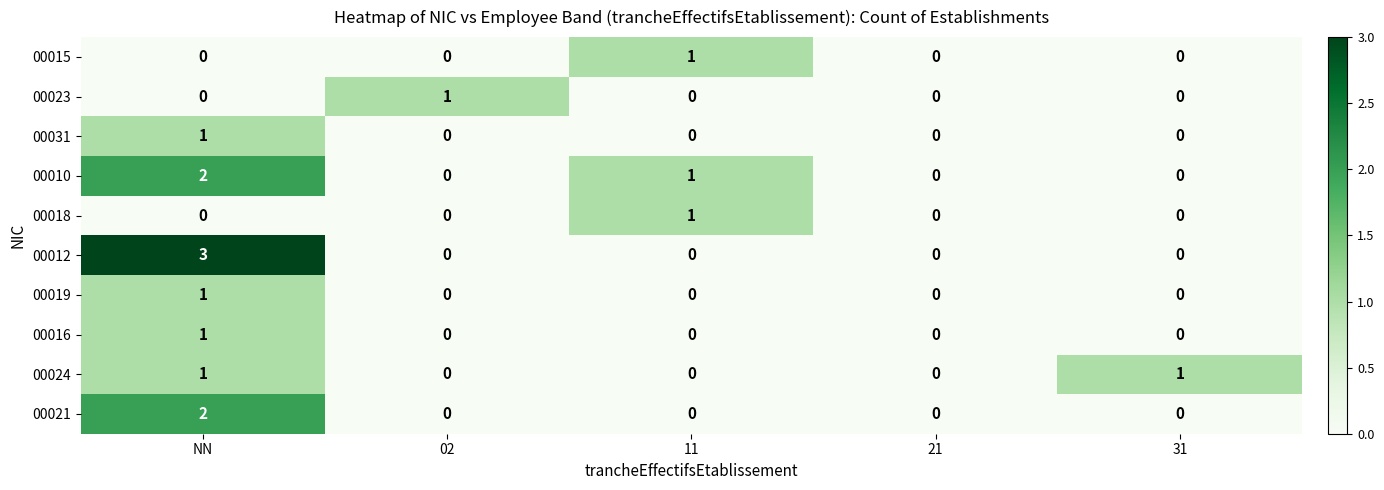

Count the number of data series in this chart.

10